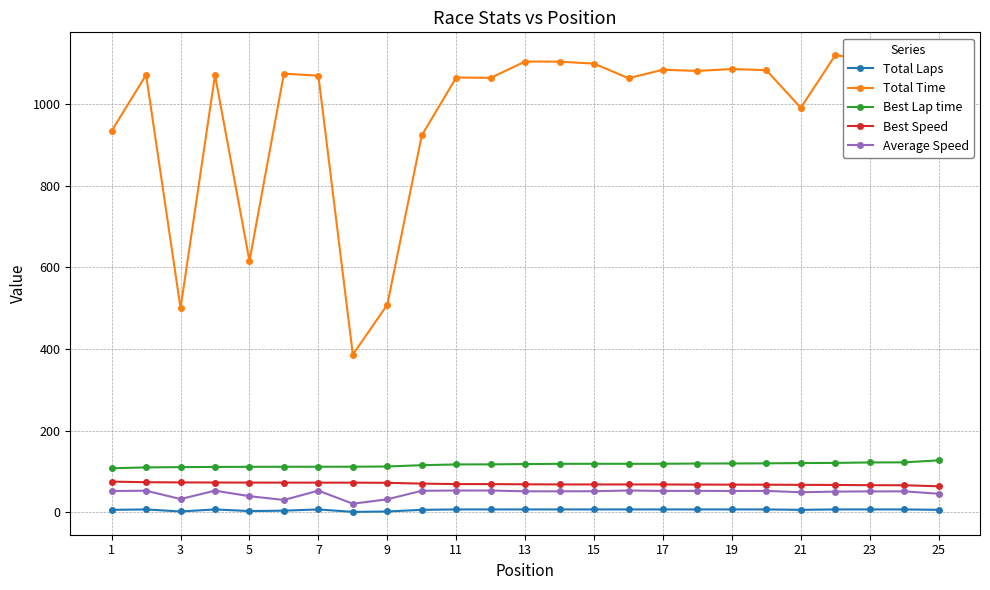

What is the difference between the maximum and minimum values in the Best Speed series?

11.4